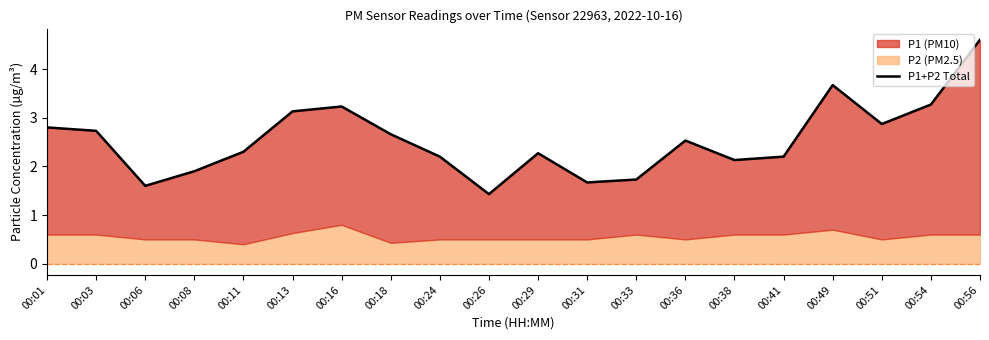

What is the average value?

2.5